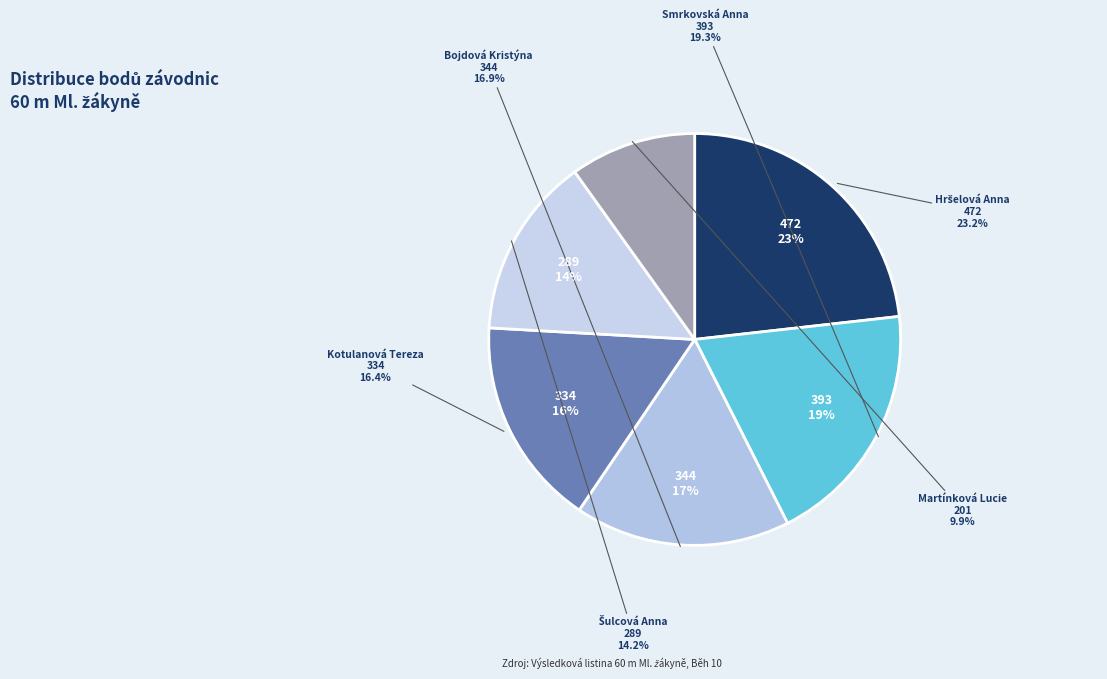

Is Bojdová Kristýna the majority of the pie?

No